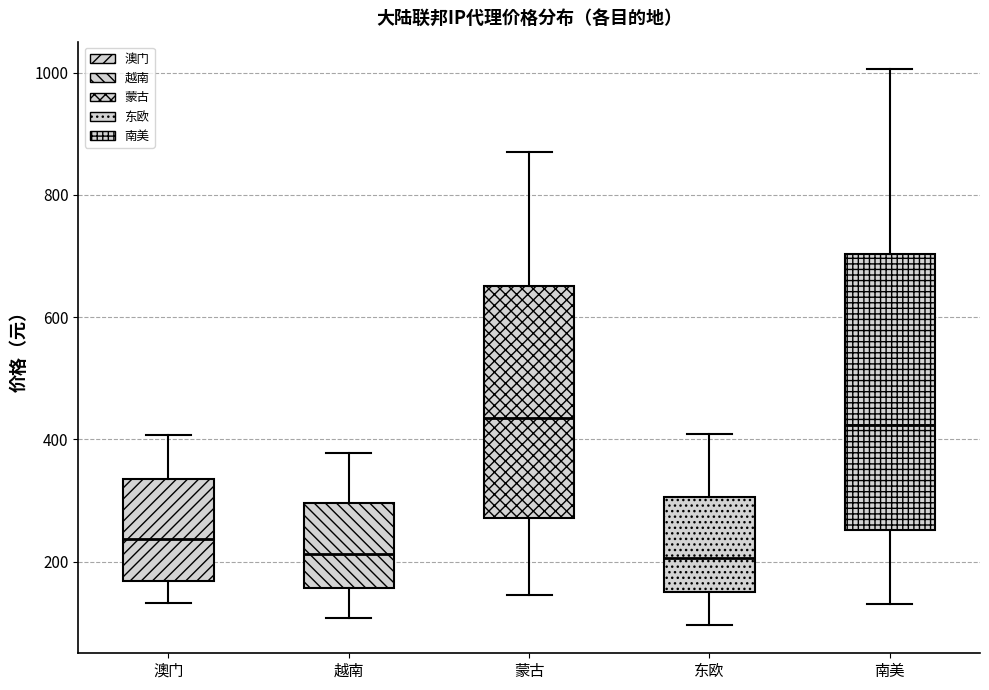

Where is the lower edge of the box for 南美 on the y-axis? The values are not printed on the chart, so give them approximately, as read against the axis.

260